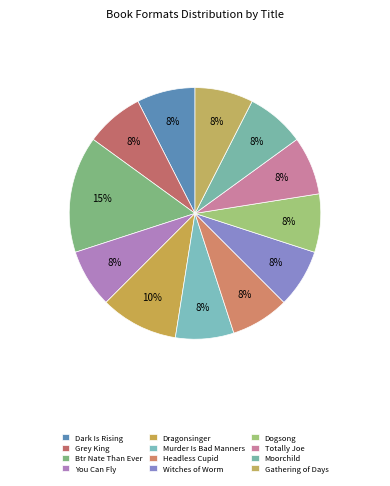

To the nearest percent, what is the combined percentage of Gathering of Days and Dragonsinger?

18%